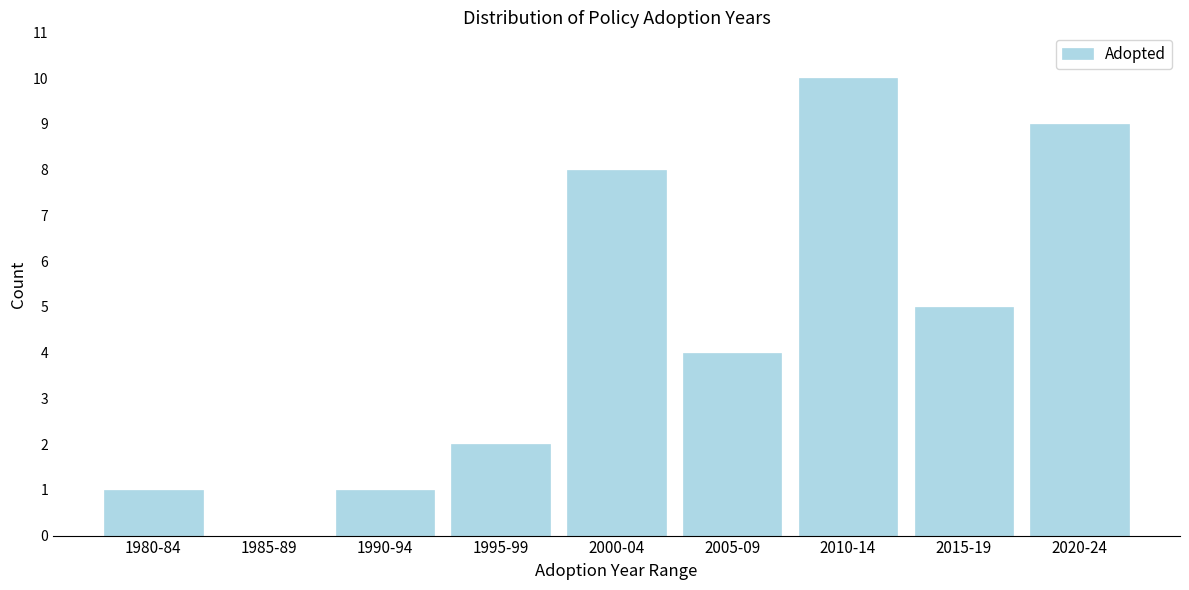

Reading left to right, what are all the values shown in this chart?

1980-84=1	1985-89=0	1990-94=1	1995-99=2	2000-04=8	2005-09=4	2010-14=10	2015-19=5	2020-24=9